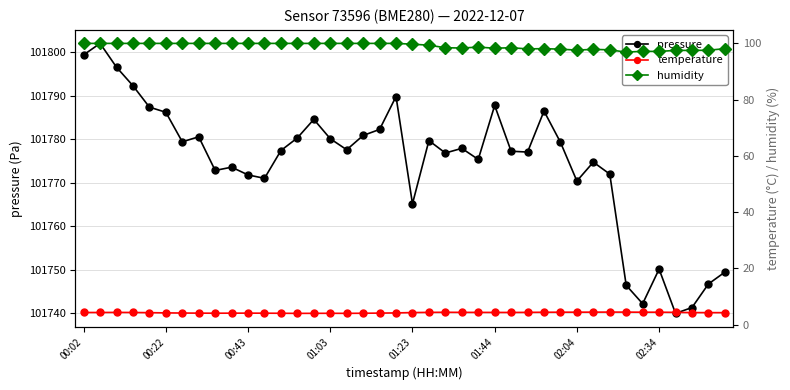

What is the value of the pressure point at the 22nd from the left?

101779.7